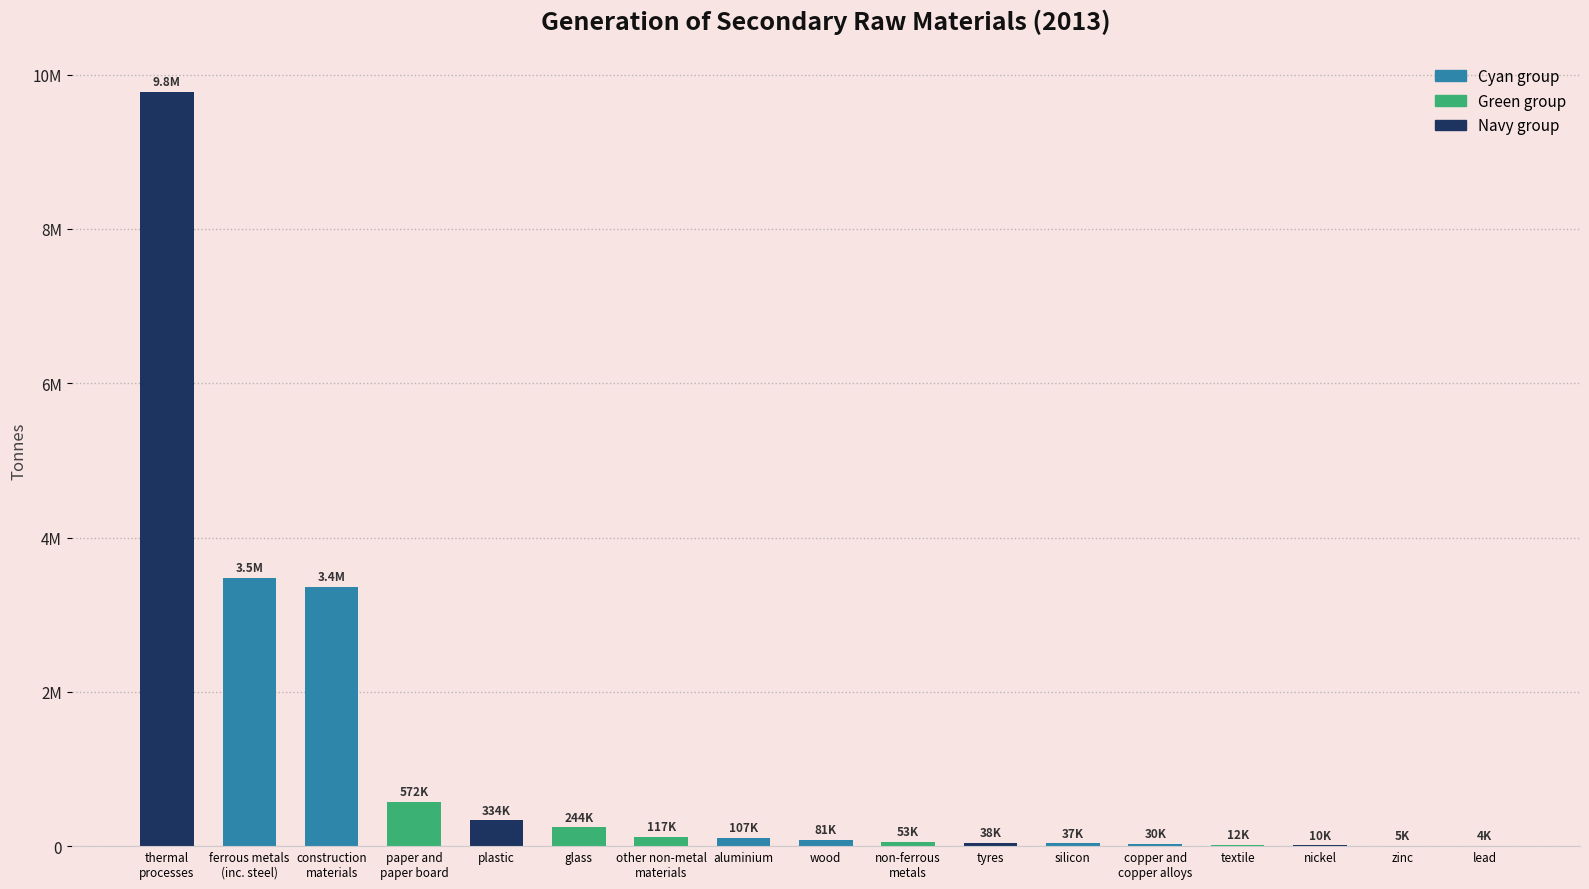

Which label corresponds to the largest value in the chart?

thermal
processes